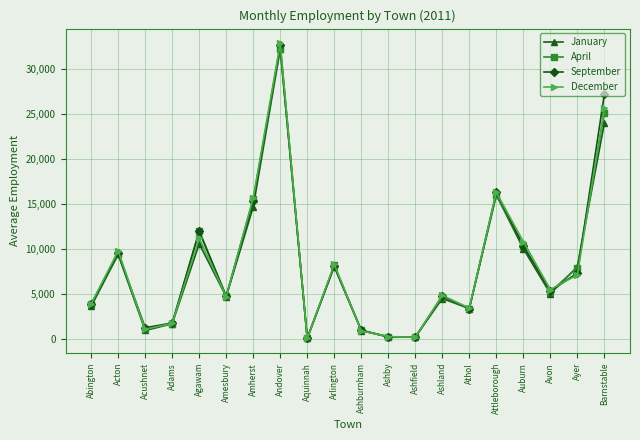

What is the value of the January point at the 20th from the left?

24009